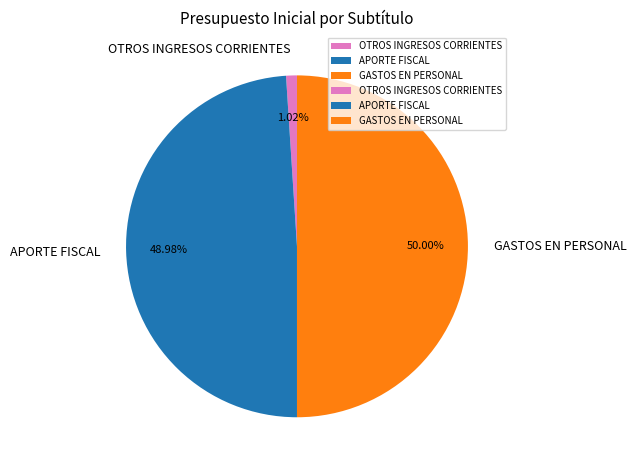

Is APORTE FISCAL the majority of the pie?

No